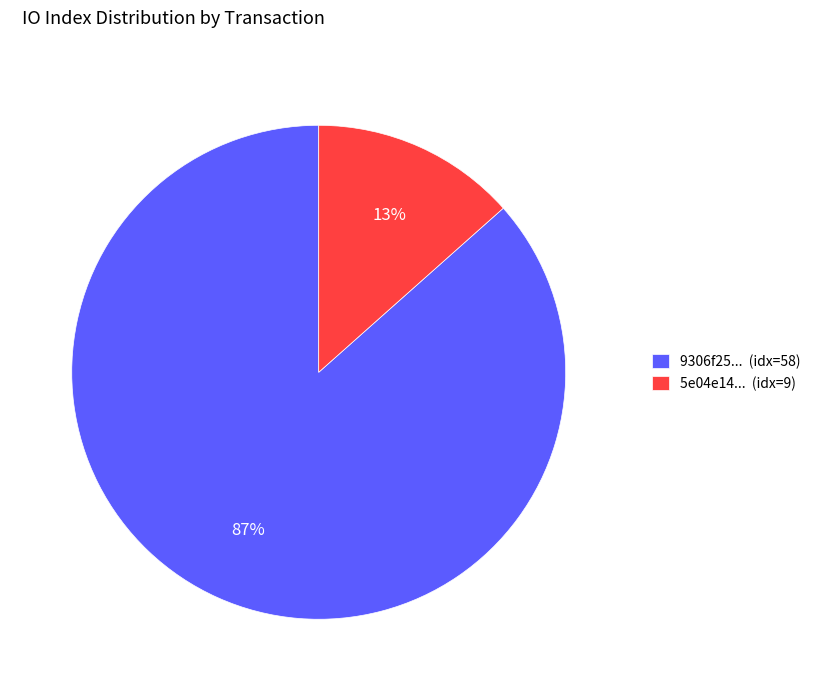

Between 9306f25... (idx=58) and 5e04e14... (idx=9), which is larger?

9306f25... (idx=58)